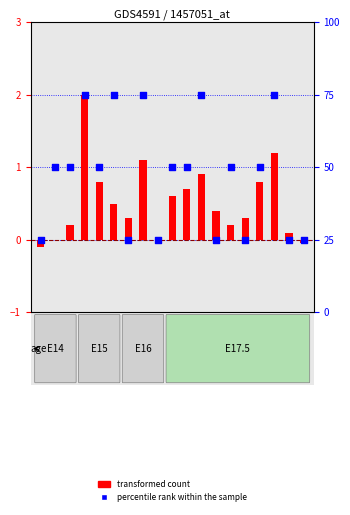

At which category is the sum across all series the highest?

GSM936402